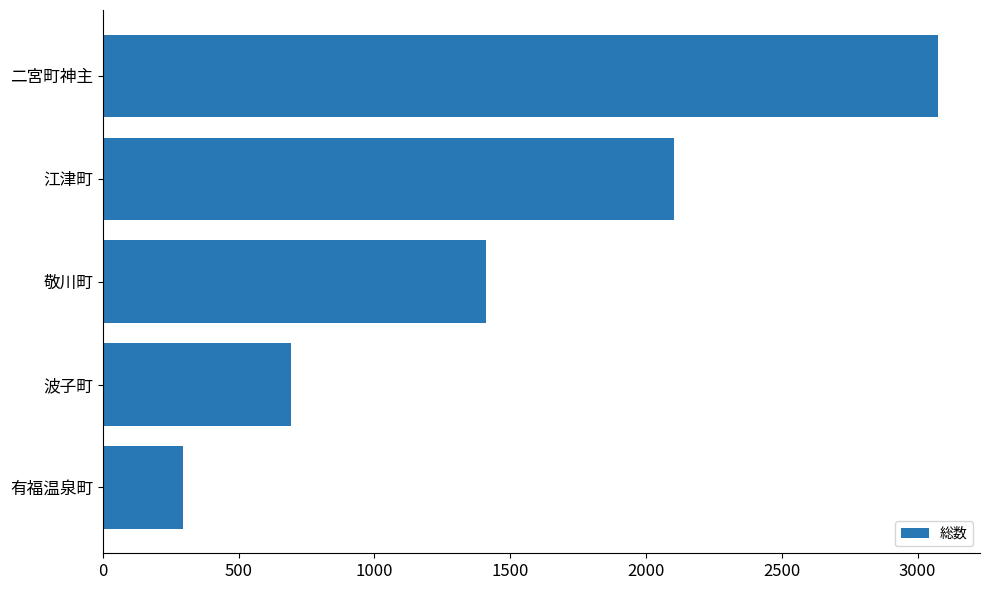

What is the average value?

1516